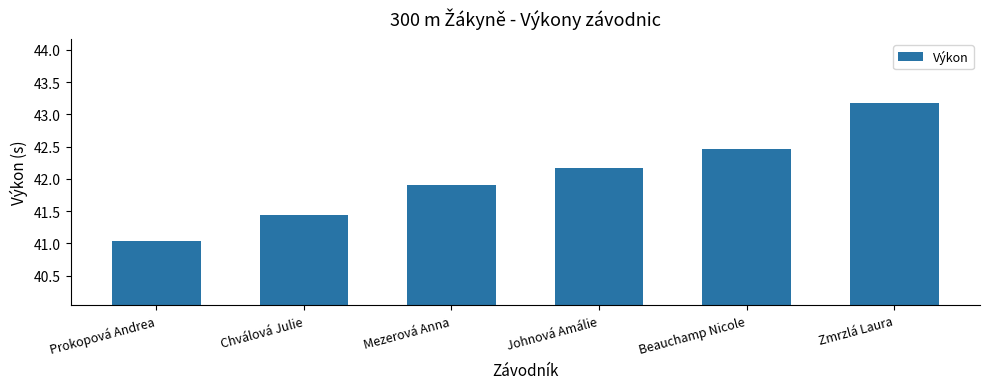

What is the ratio of the value at Chválová Julie to the value at Mezerová Anna?

1.0